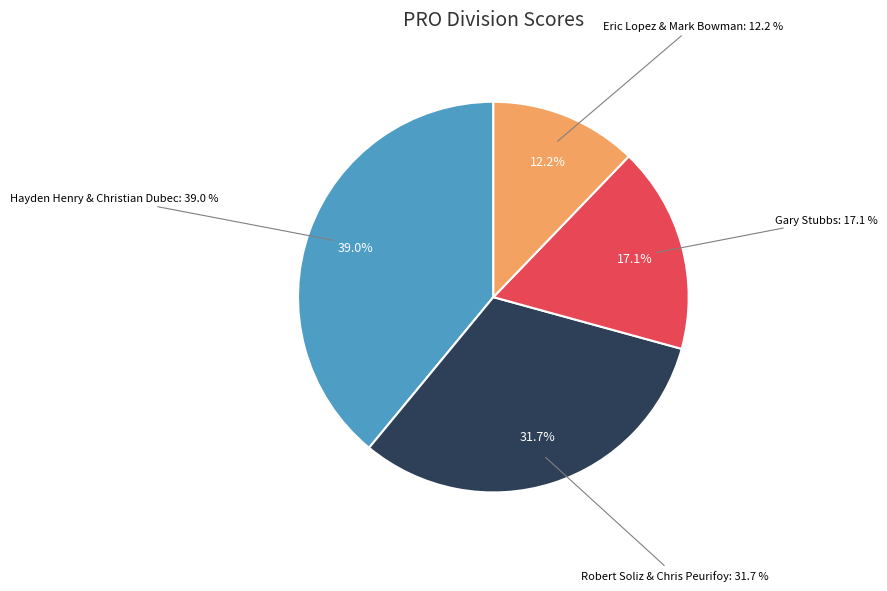

Count the number of slices in the pie.

4